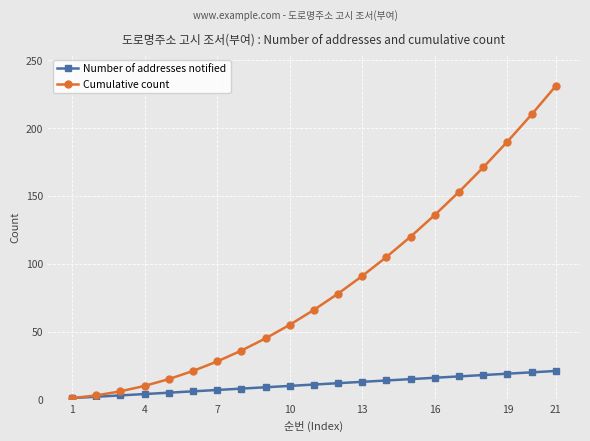

Rank the series by their average value, from highest to lowest.

Cumulative count, Number of addresses notified